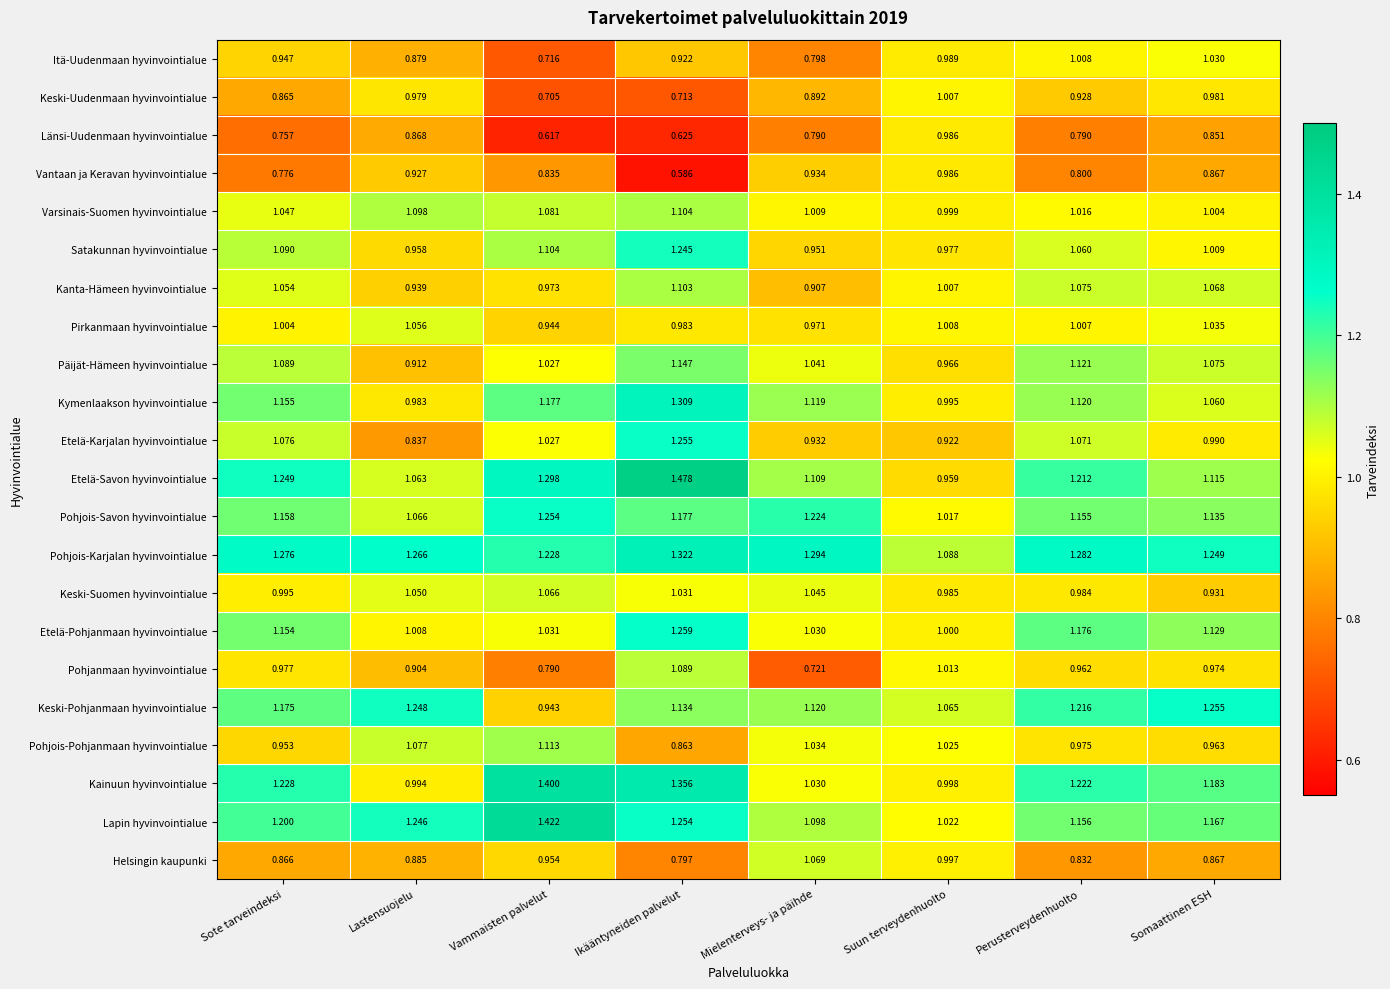

Which series changed the most between Vammaisten palvelut and Perusterveydenhuolto?

Itä-Uudenmaan hyvinvointialue